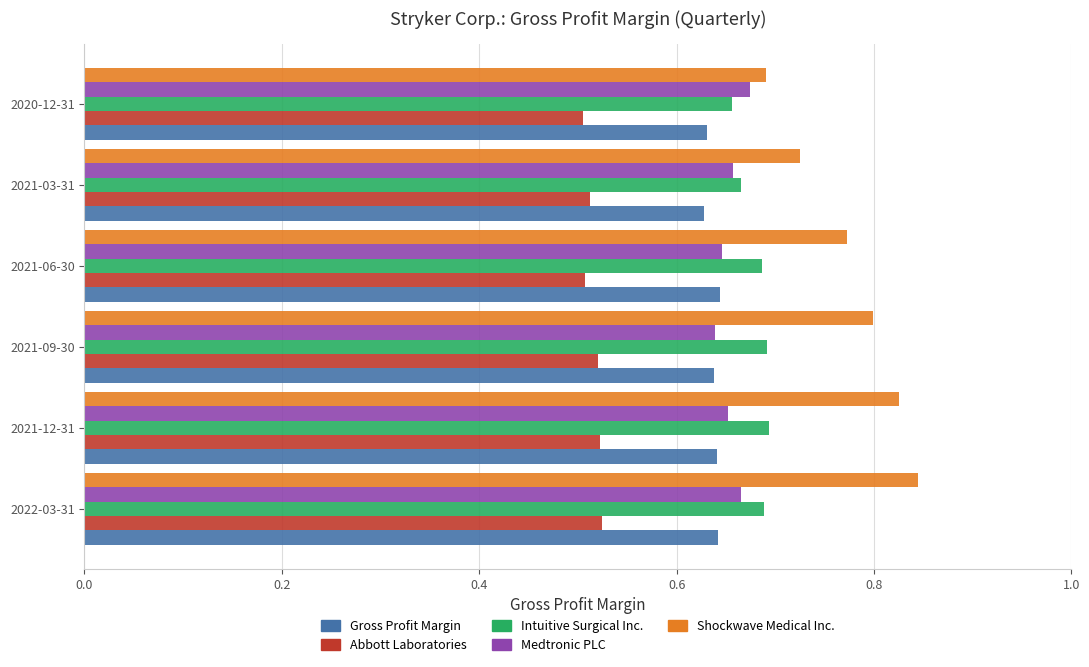

What is the spread (max minus min) of values at 2022-03-31?

0.3